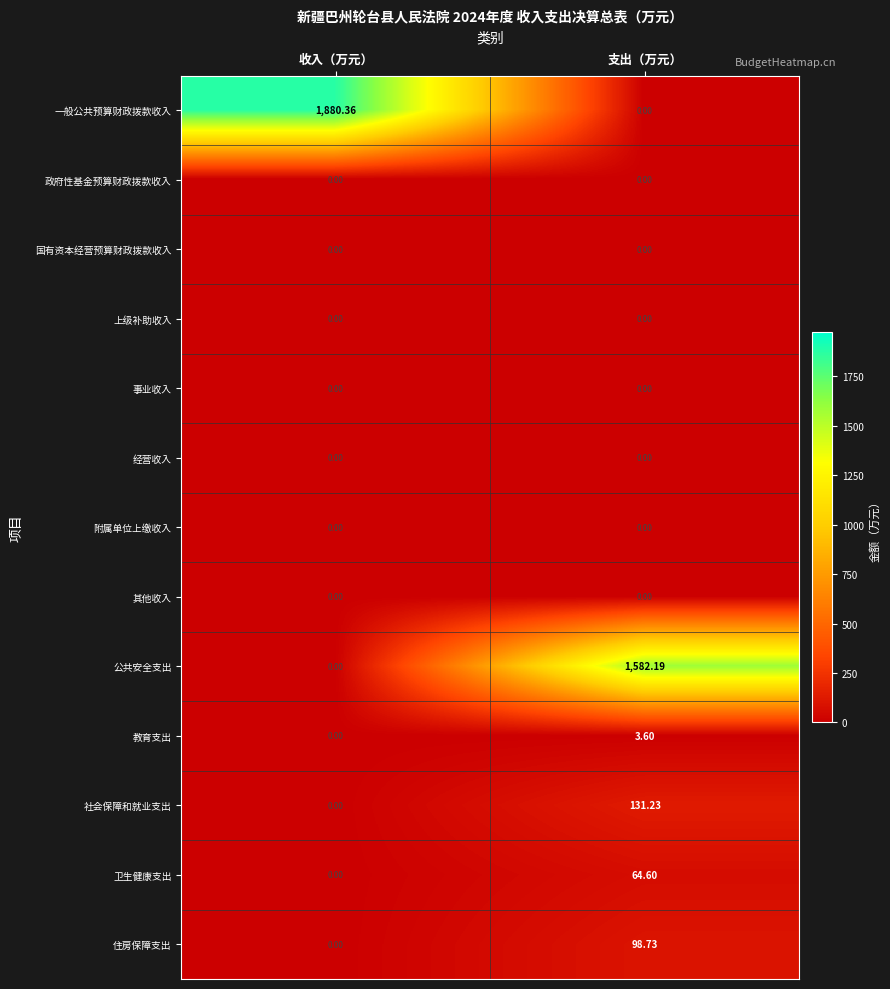

Which series has the widest spread of values?

一般公共预算财政拨款收入